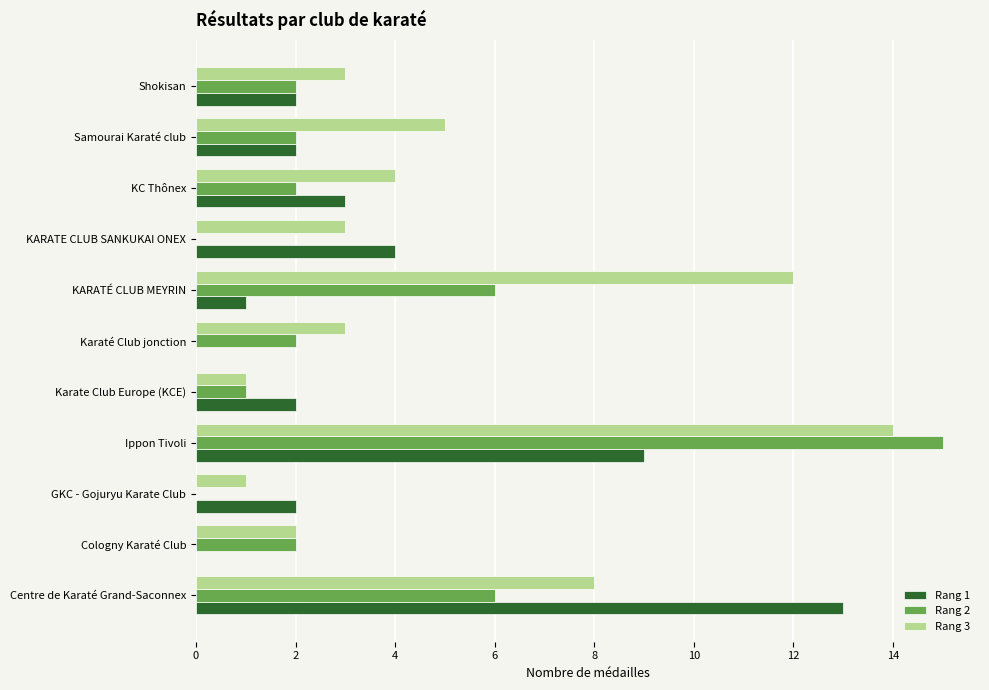

What is the total value across all series at Karaté Club jonction?

5